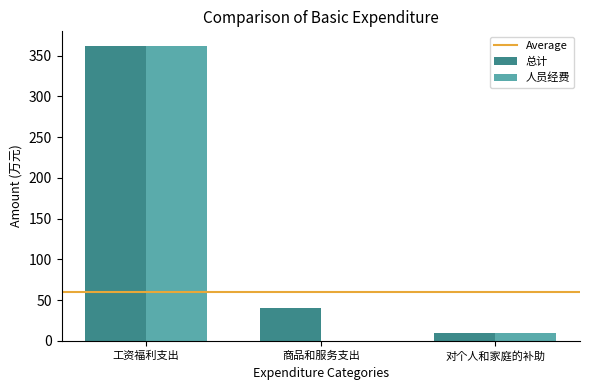

Which series changed the most between 工资福利支出 and 对个人和家庭的补助?

人员经费